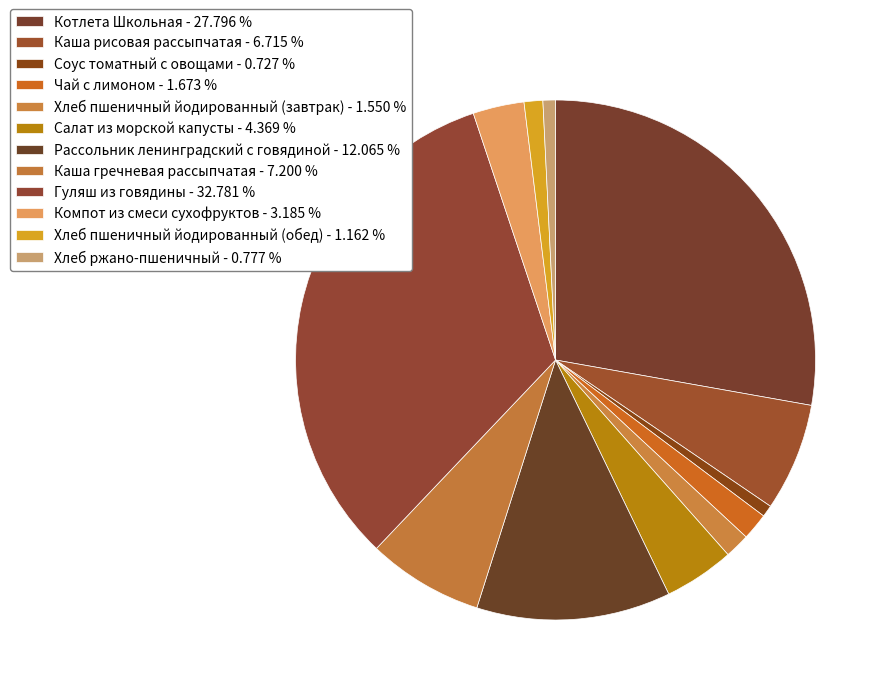

To the nearest percent, what portion does Хлеб ржано-пшеничный represent?

1%